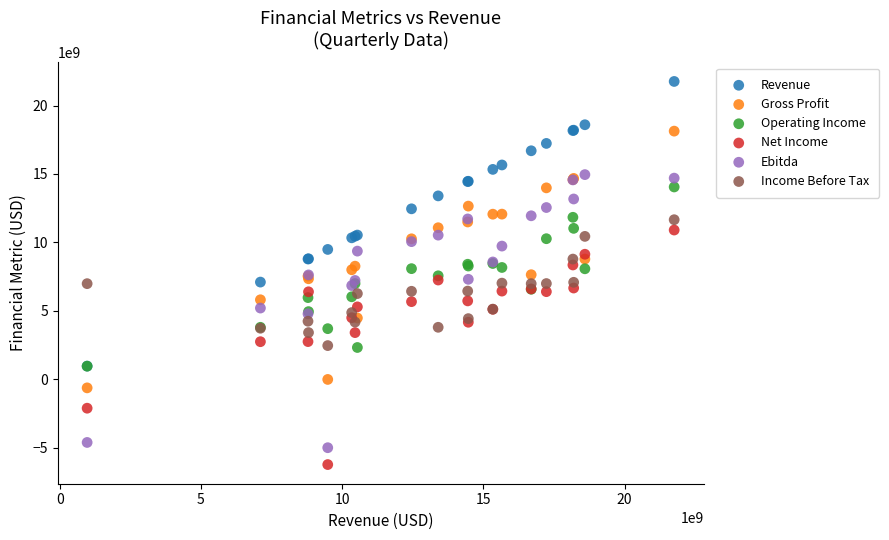

Which series contains the lowest Y value?

Net Income